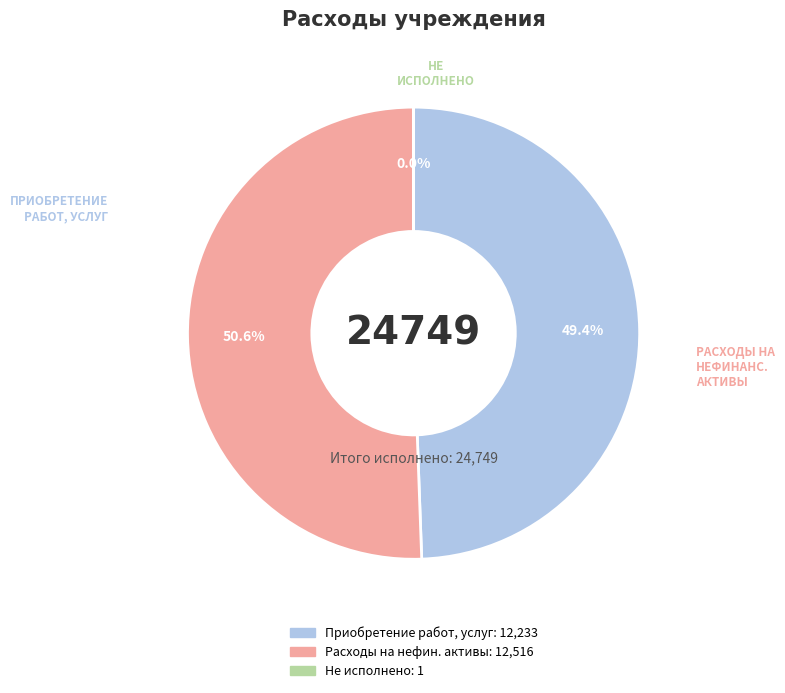

Is there any slice that represents more than half of the pie?

Yes